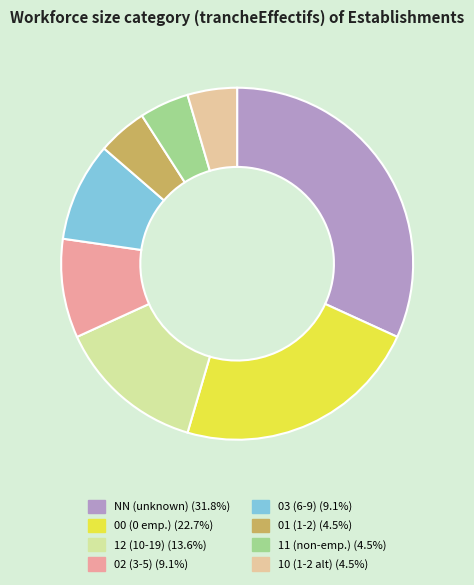

To the nearest percent, what percentage of the pie is 12?

14%